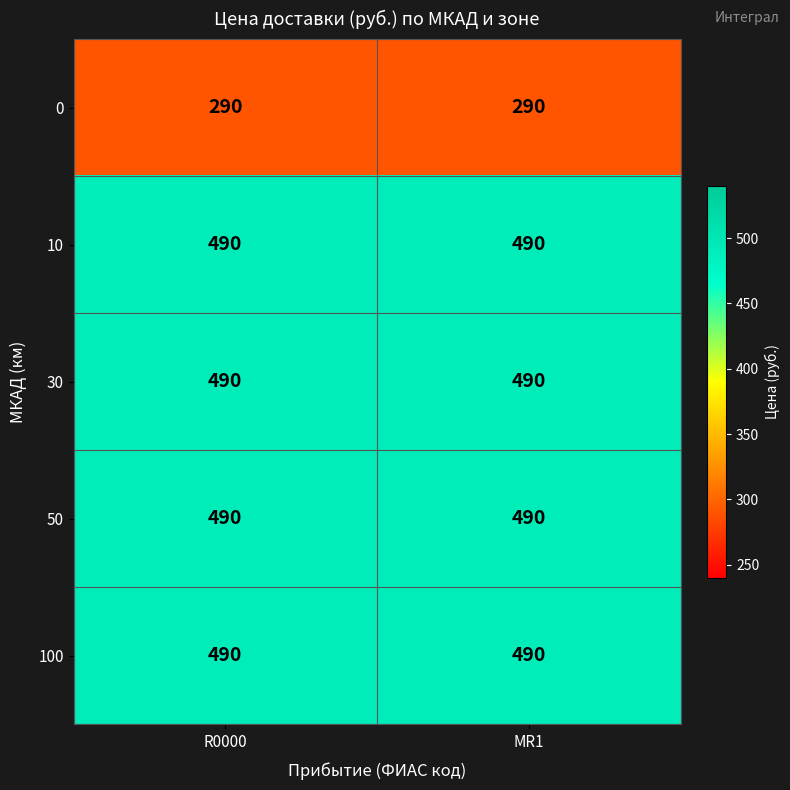

What is the minimum value for 10?

490